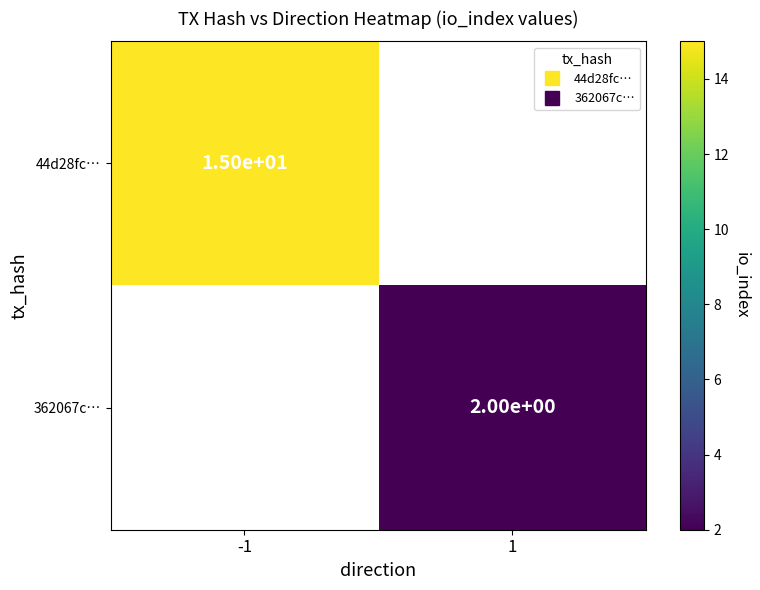

List the labels in order of 362067c… value, largest first.

-1, 1